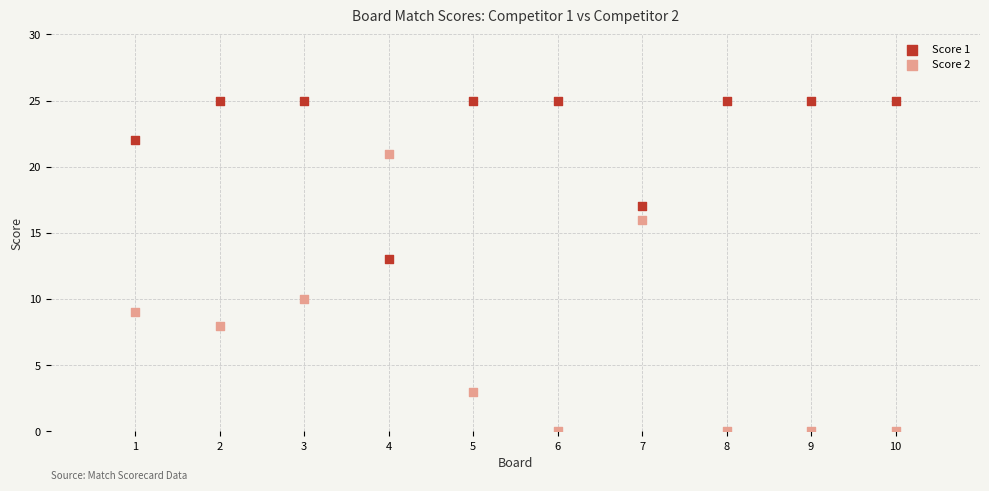

Across all data points, what is the range of Y values (max minus min)?

25